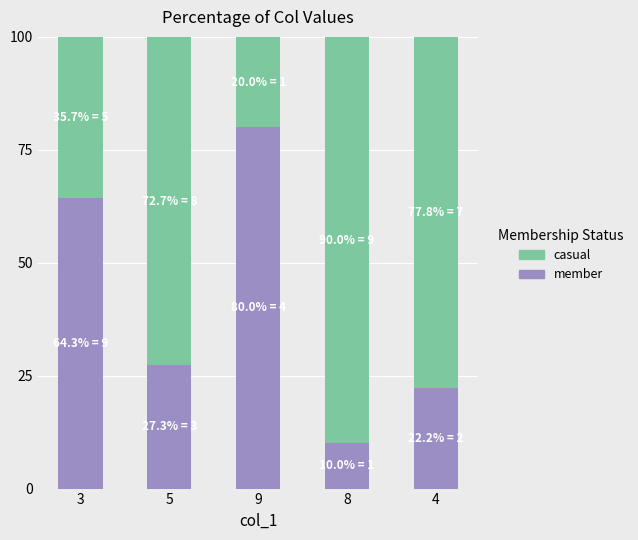

What are all the series names shown in the legend?

casual, member